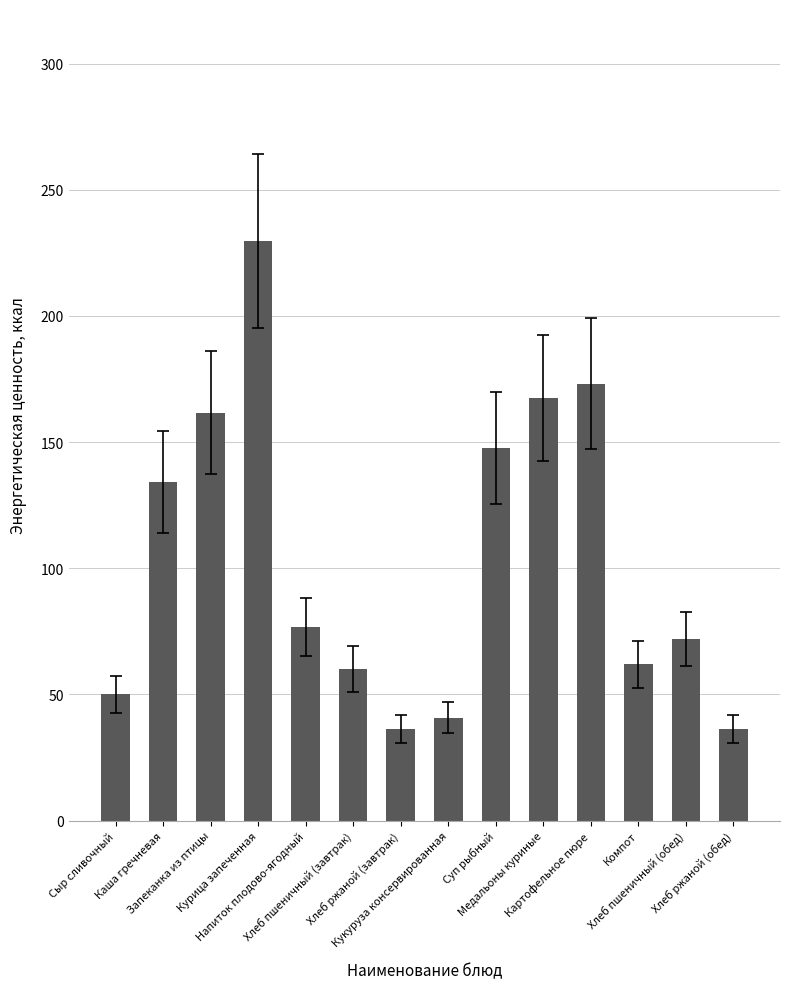

What is the difference between the maximum and minimum values?

193.5